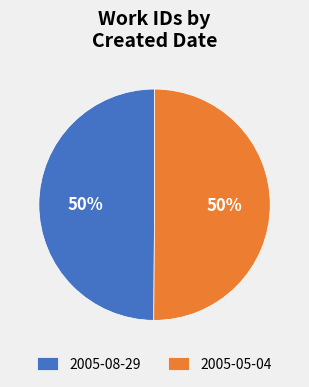

Count the number of slices in the pie.

2